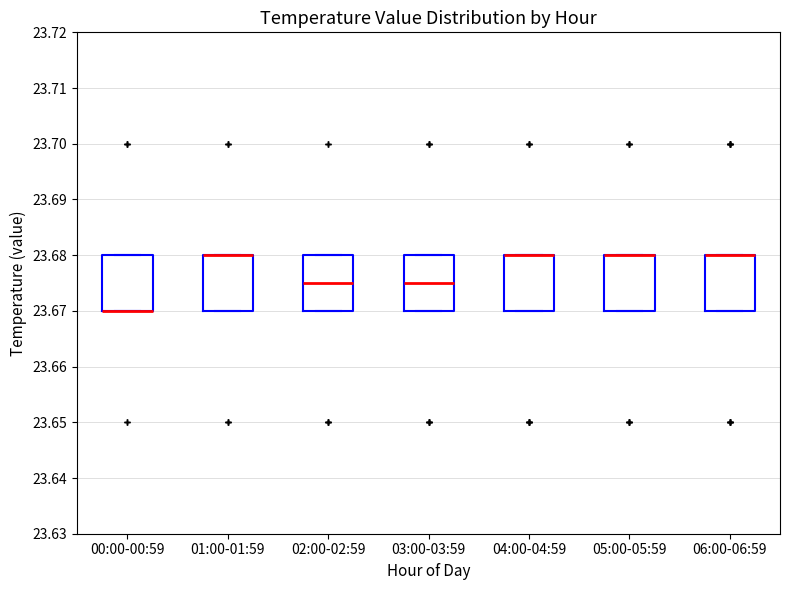

Reading left to right, transcribe this box plot: for each box, give where its median line is, the range the box spans, and where its two whiskers end, as read against the y-axis. The values are not printed on the chart, so give them approximately, as read against the axis.

00:00-00:59: median 23.670 (drawn on the box's lower edge), box 23.670 to 23.680, whiskers 23.670 to 23.680
01:00-01:59: median 23.680 (drawn on the box's upper edge), box 23.670 to 23.680, whiskers 23.670 to 23.680
02:00-02:59: median 23.675, box 23.670 to 23.680, whiskers 23.670 to 23.680
03:00-03:59: median 23.675, box 23.670 to 23.680, whiskers 23.670 to 23.680
04:00-04:59: median 23.680 (drawn on the box's upper edge), box 23.670 to 23.680, whiskers 23.670 to 23.680
05:00-05:59: median 23.680 (drawn on the box's upper edge), box 23.670 to 23.680, whiskers 23.670 to 23.680
06:00-06:59: median 23.680 (drawn on the box's upper edge), box 23.670 to 23.680, whiskers 23.670 to 23.680